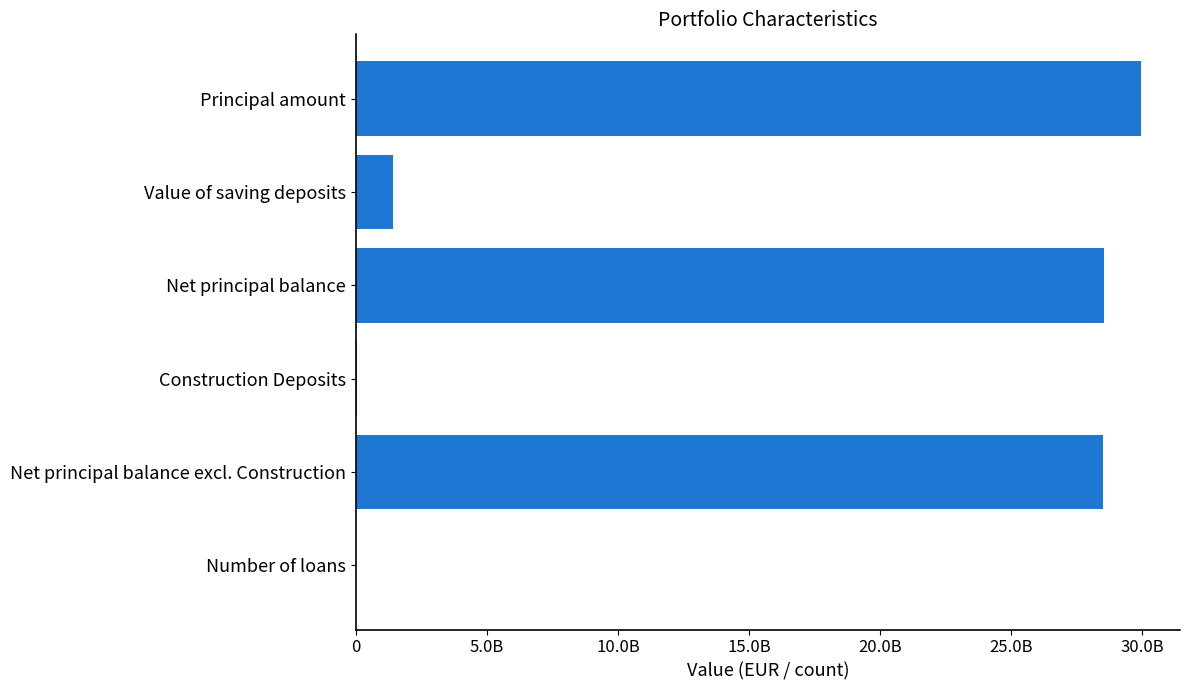

Are the bars horizontal?

Yes